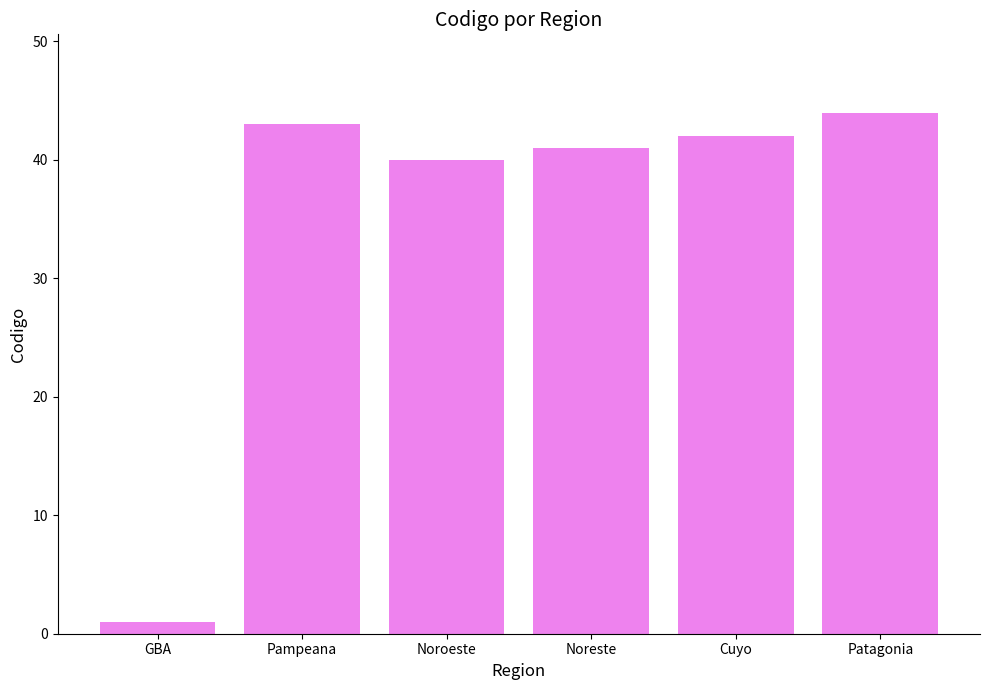

The value at Patagonia is 78. True or false?

False